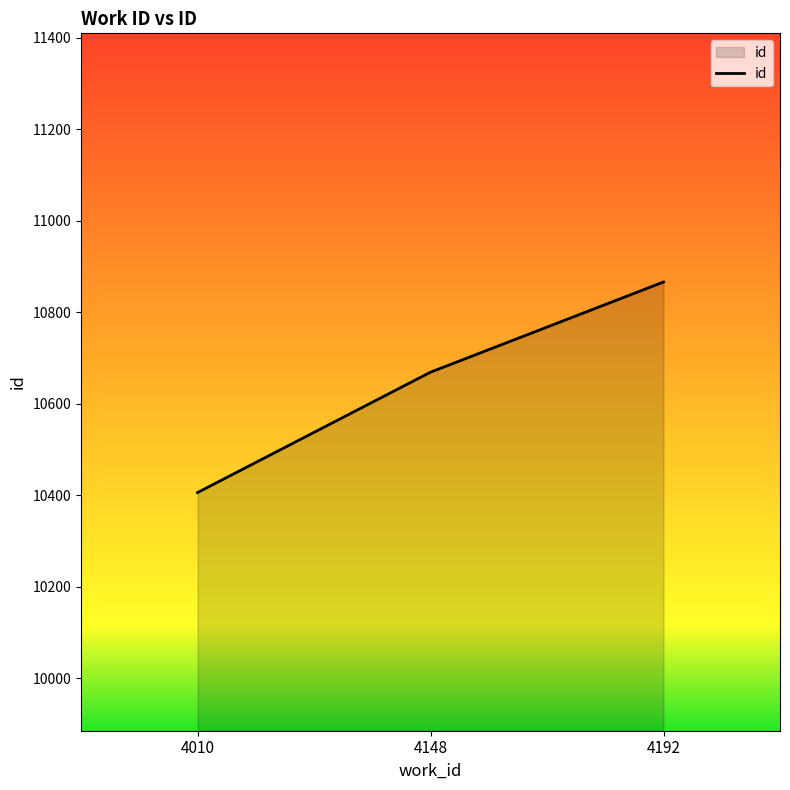

What is the minimum value shown in the chart?

10406